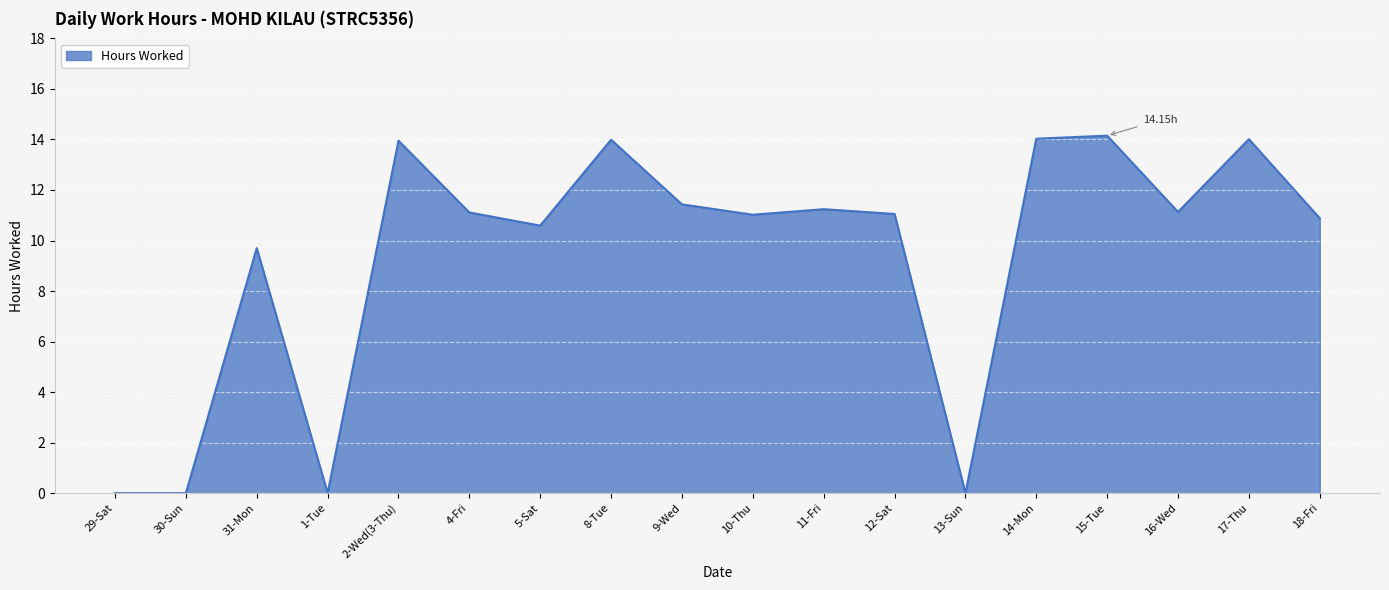

What is the difference between the values at 18-Fri and 17-Thu?

3.1